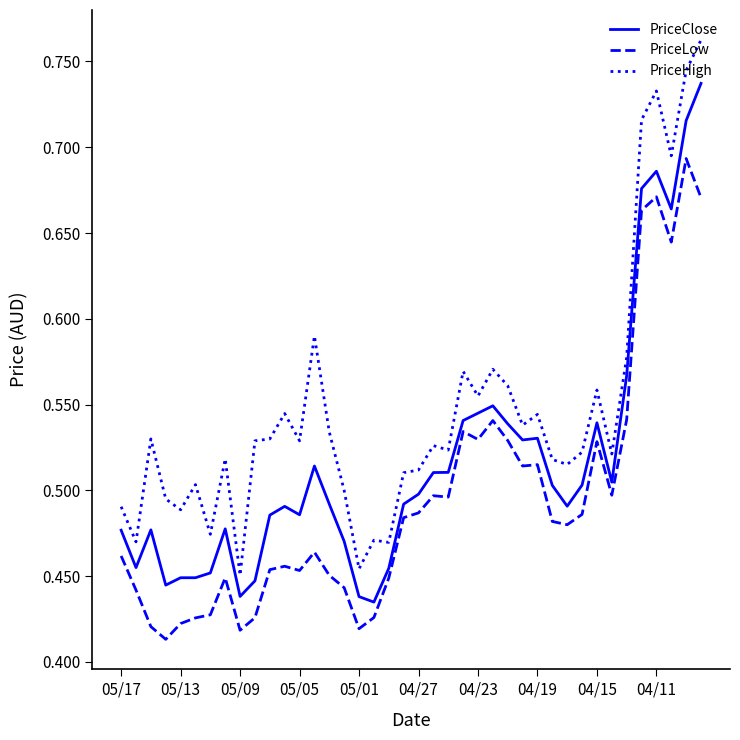

Which series has the largest range (max minus min)?

PriceHigh